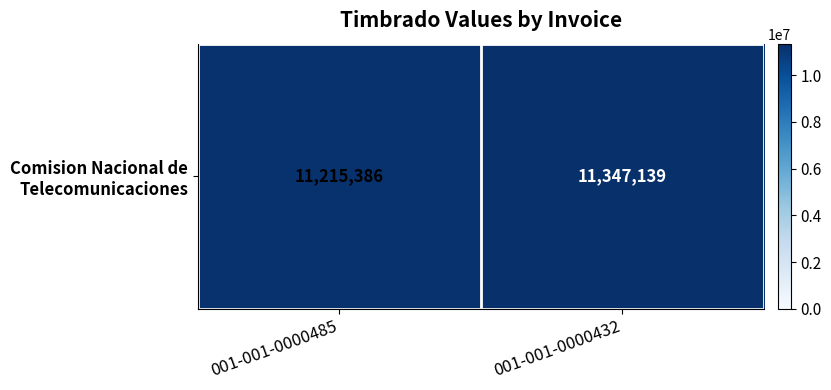

The chart shows a value of 11347139 at 001-001-0000432. True or false?

True